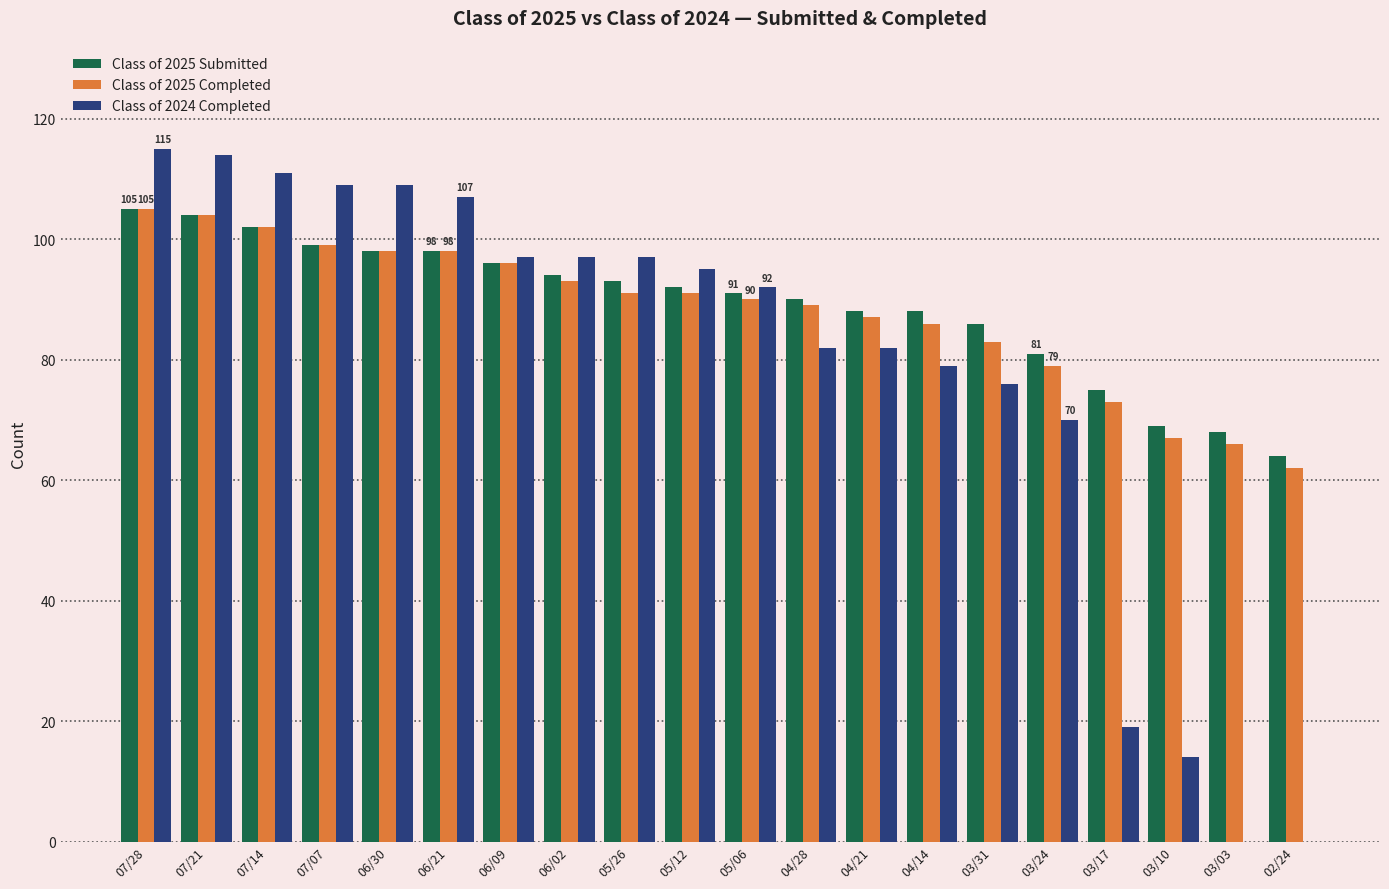

What is the sum of all Class of 2025 Submitted values?

1781